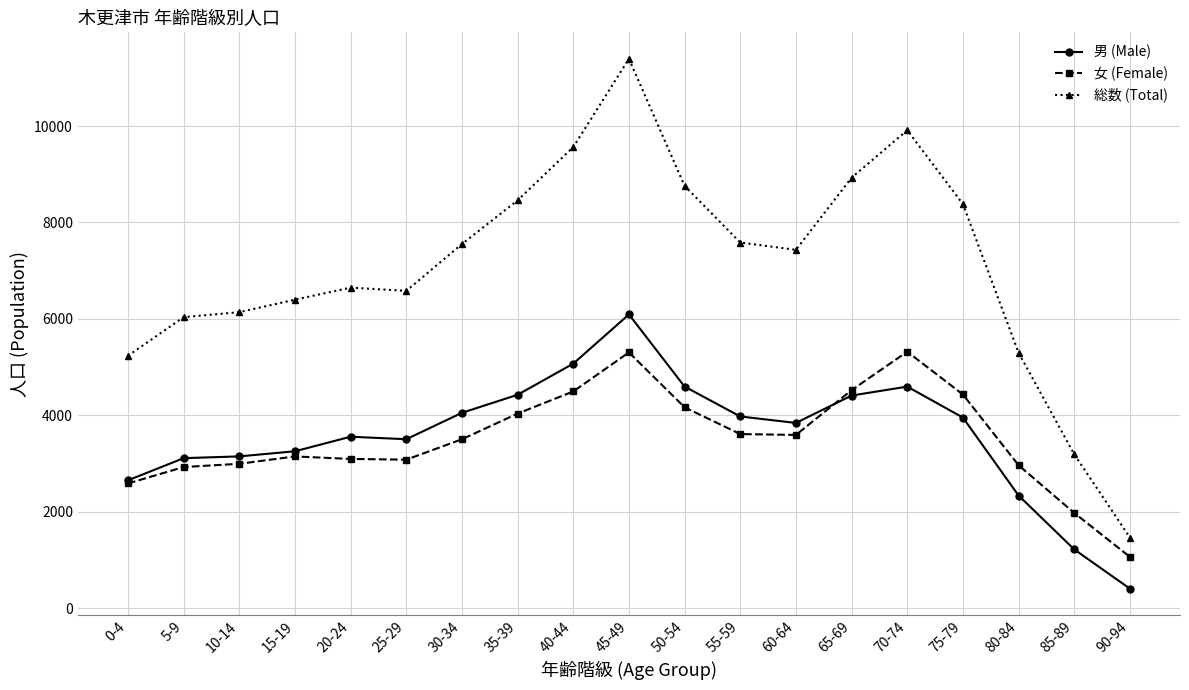

True or false: 男 (Male) has more than 2 interior local peaks.

True